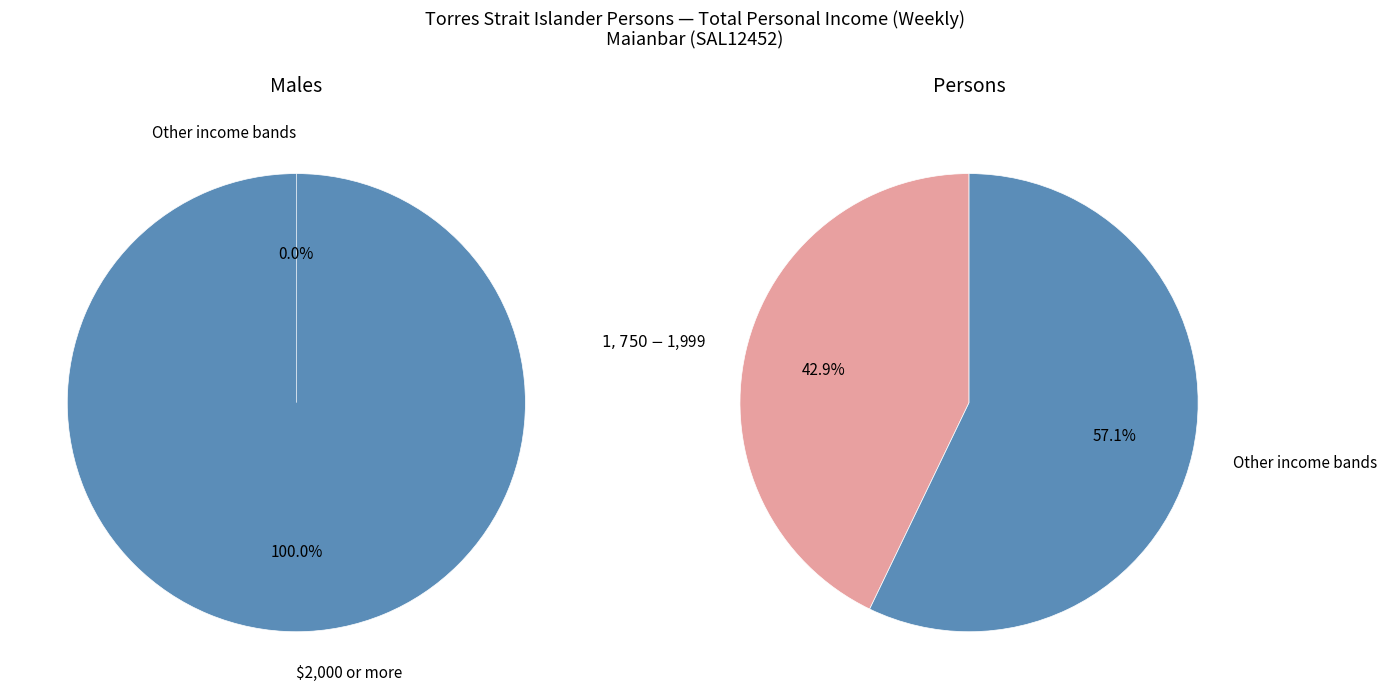

What is the largest slice in the pie chart?

$2,000 or more